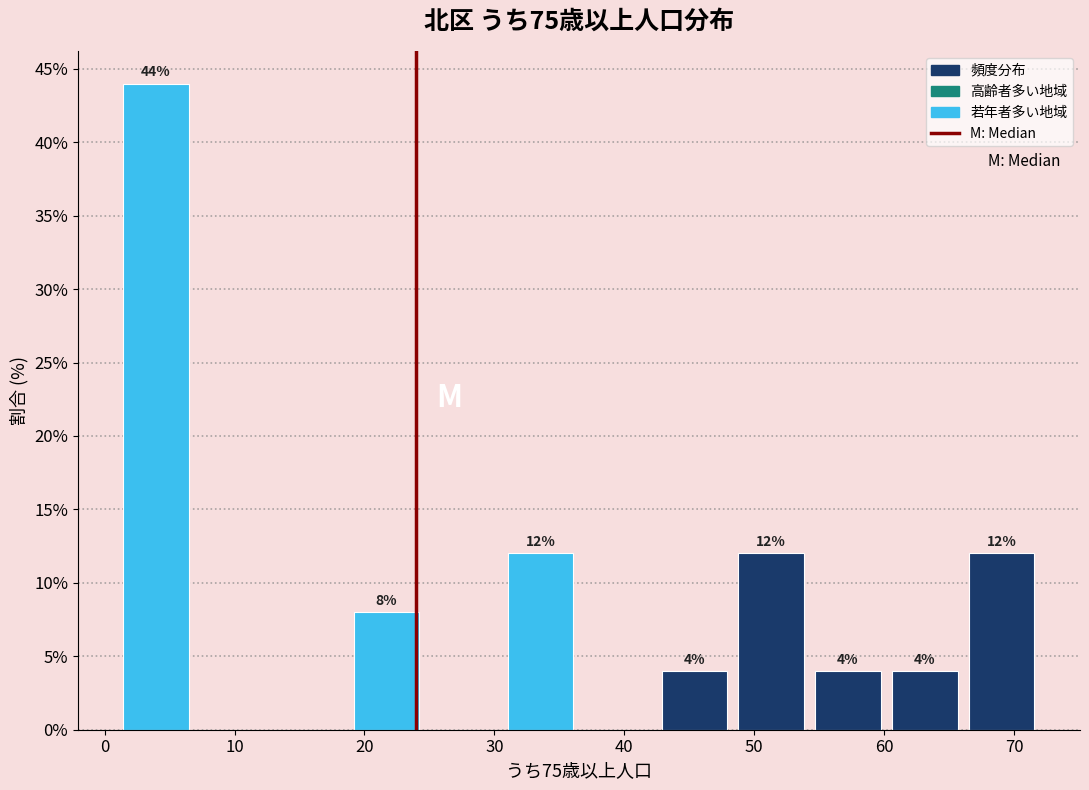

Over which range of the x-axis is the bar tallest?

1 to 7